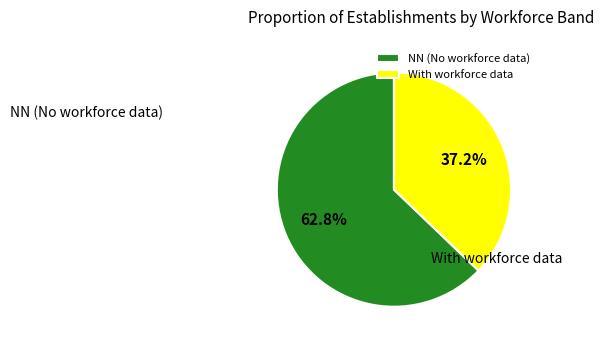

Combined, do NN (No workforce data) and With workforce data account for over 50%?

Yes